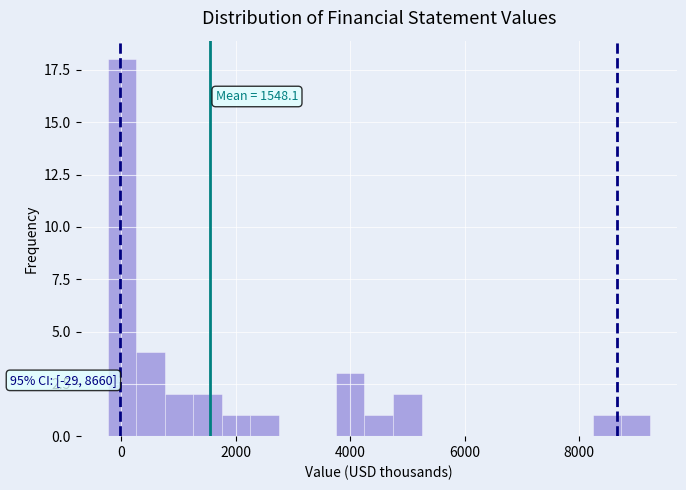

Around what value on the x-axis is the tallest bar? Give the approximate position of its centre, as read against the axis.

0